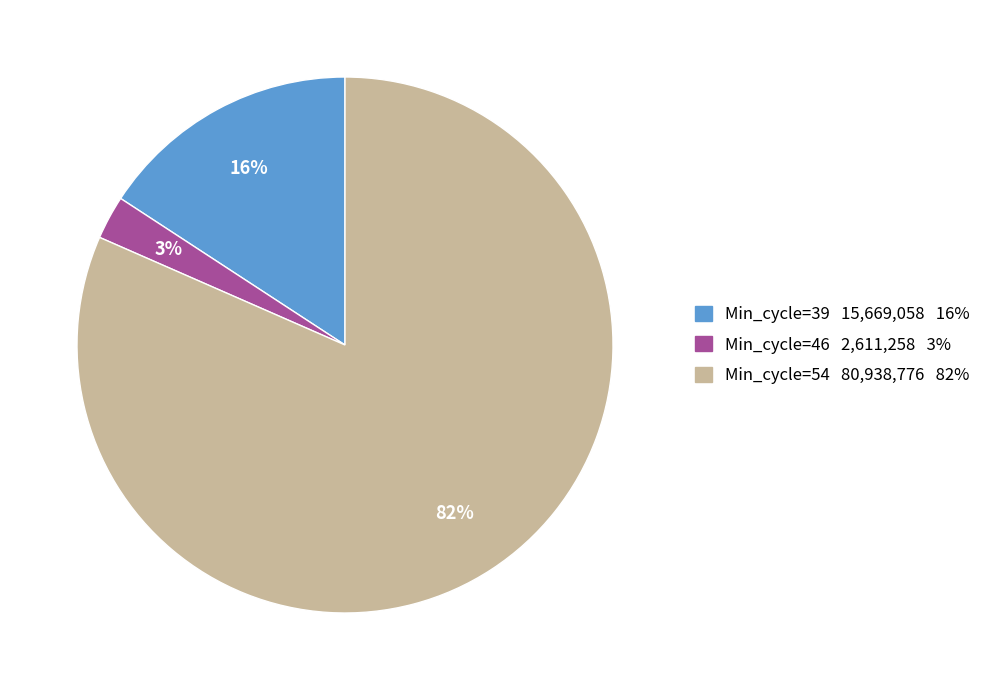

To the nearest percent, what is the average slice percentage?

33%